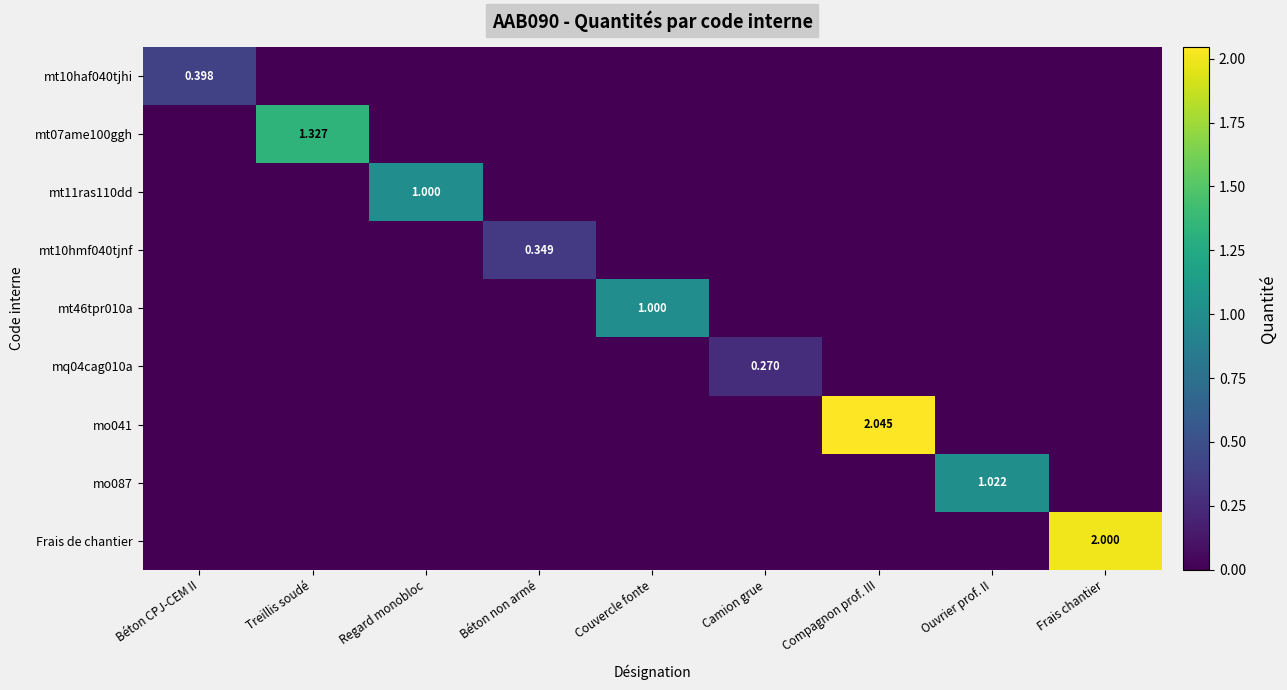

What is the maximum value for mo041?

2.0